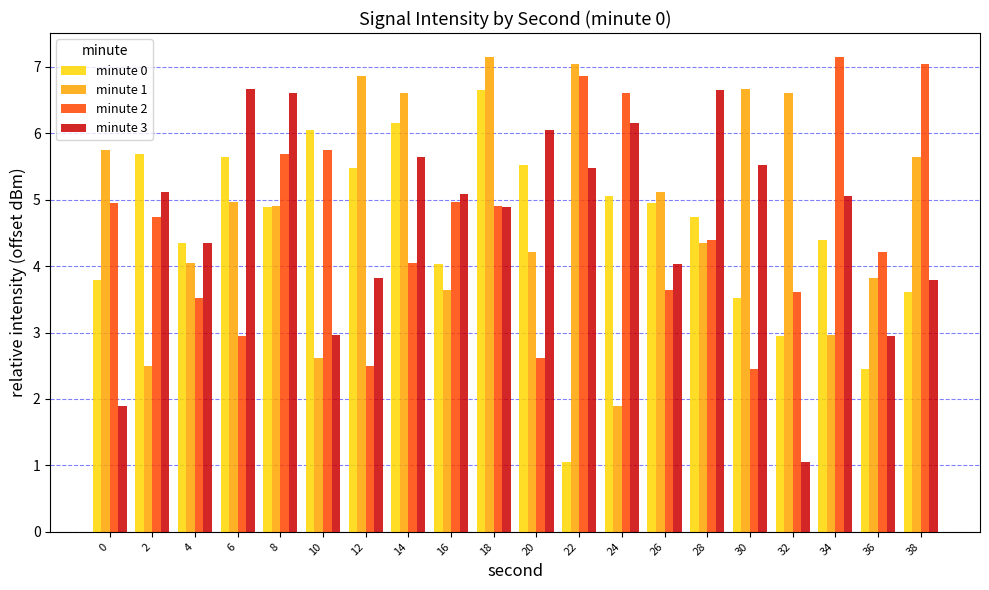

Is the value of minute 1 at 18 greater than the value of minute 2 at 32?

Yes